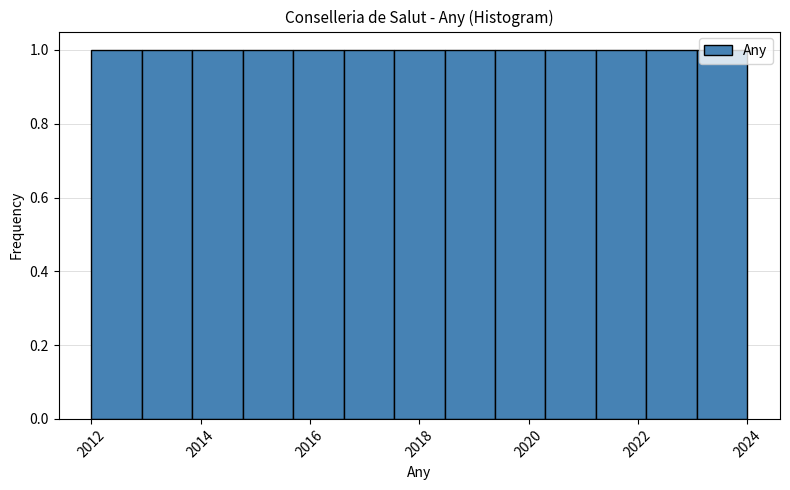

What is the height of the bar covering 2018.4 to 2019.4 on the x-axis? Neither the bar edges nor the heights are printed on the chart, so give them approximately, as read against the axes.

1